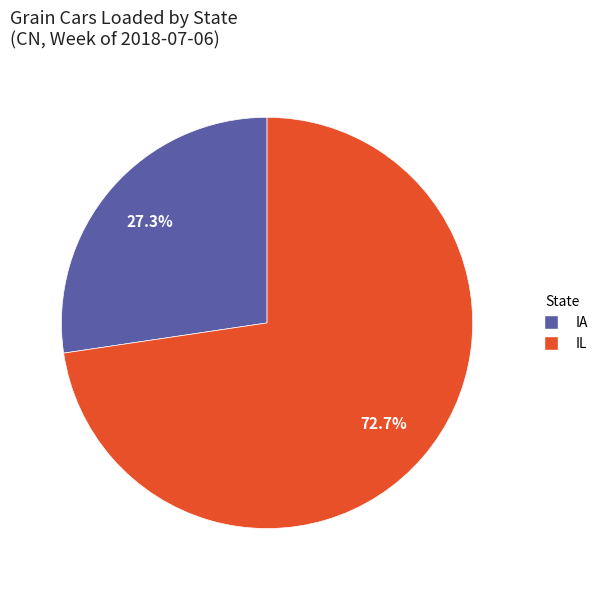

To the nearest percent, what is the difference between the largest and smallest slice percentages?

45%